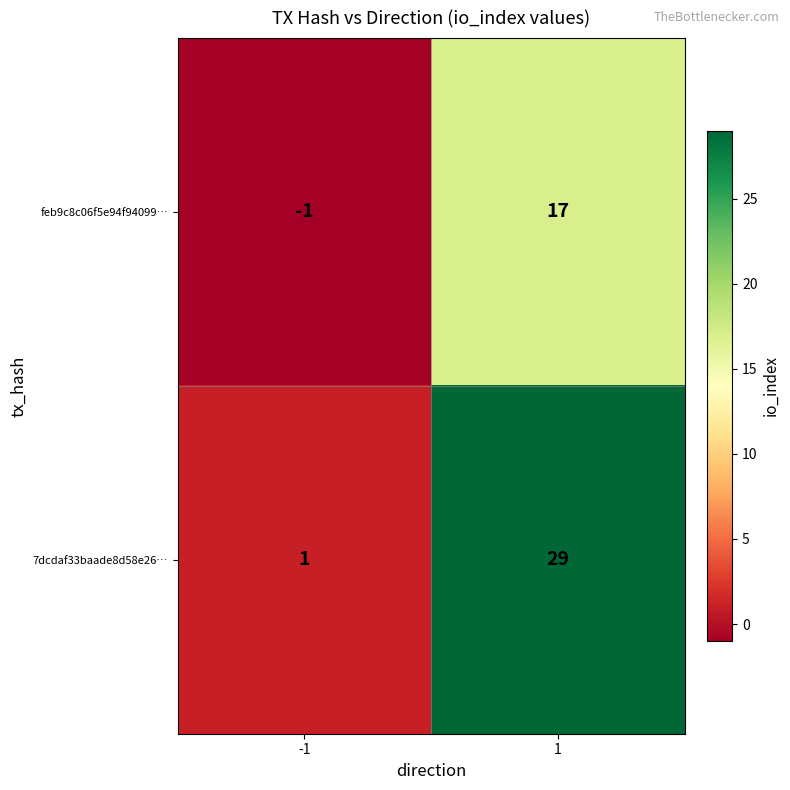

Rank the series by their maximum value, from lowest to highest.

feb9c8c06f5e94f94099…, 7dcdaf33baade8d58e26…